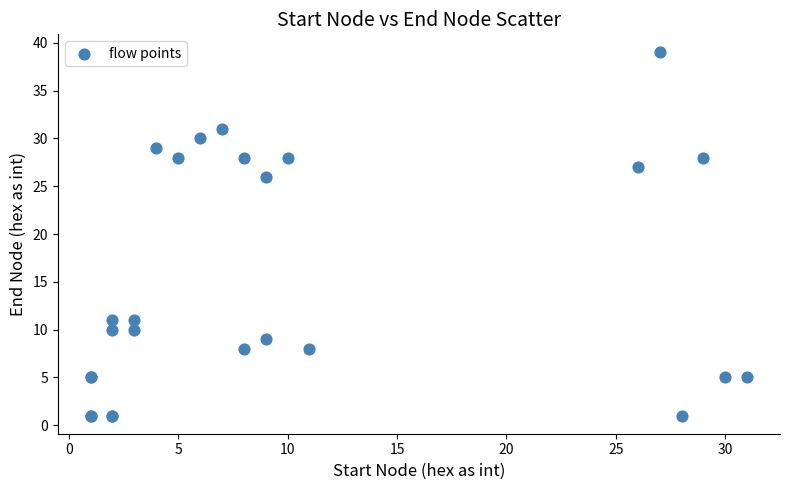

What Y value in the scatter plot is closest to 20?

26